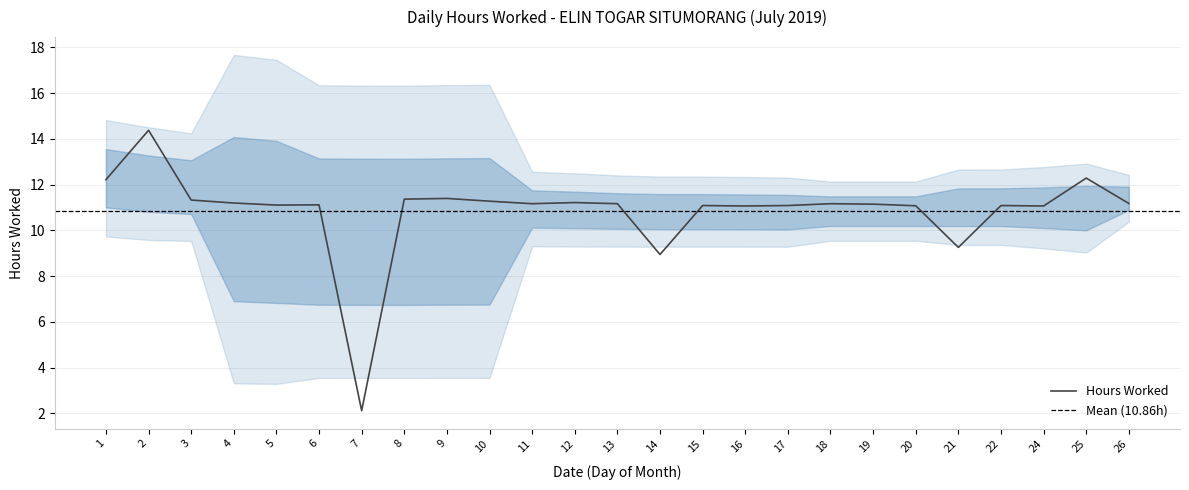

What is the difference between the values at 25 and 11?

1.1